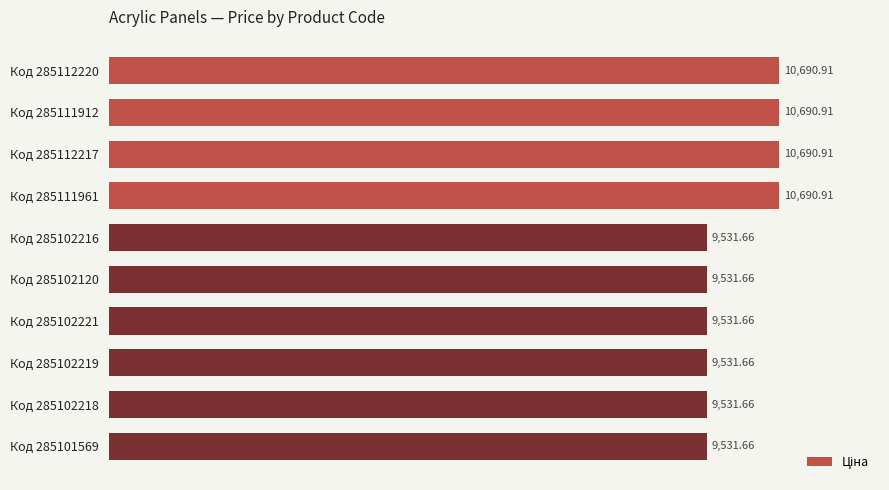

What is the sum of the values at Код 285102221 and Код 285112220?

20222.6